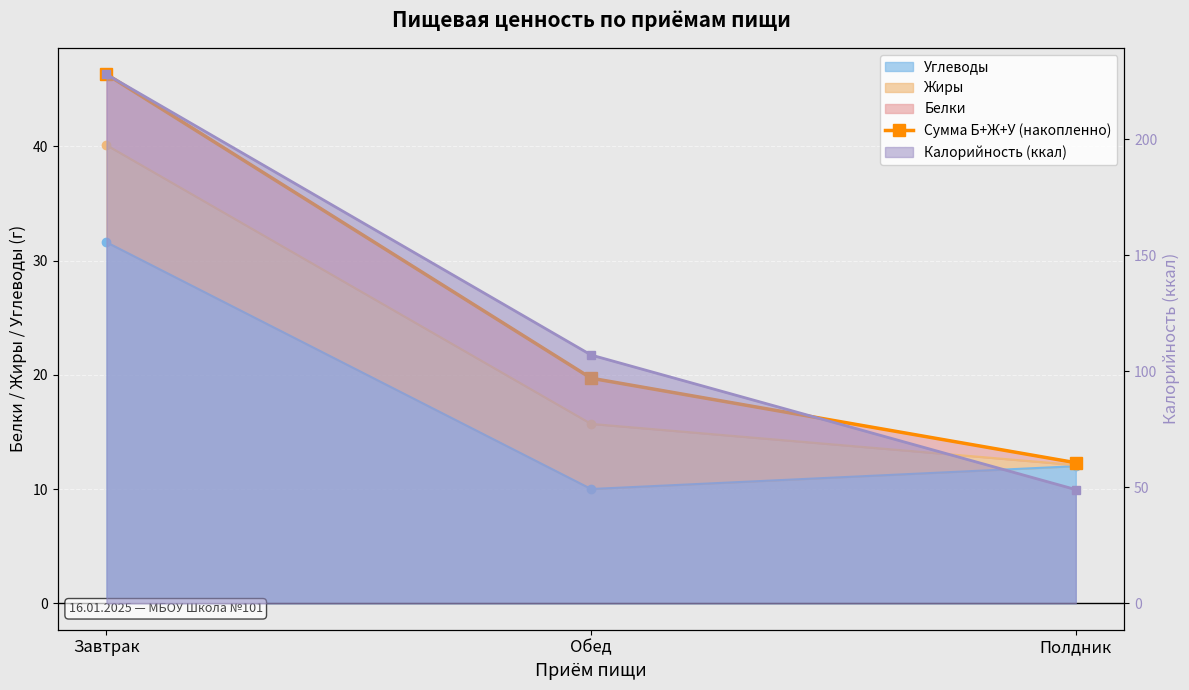

How many data points are above 19?

2